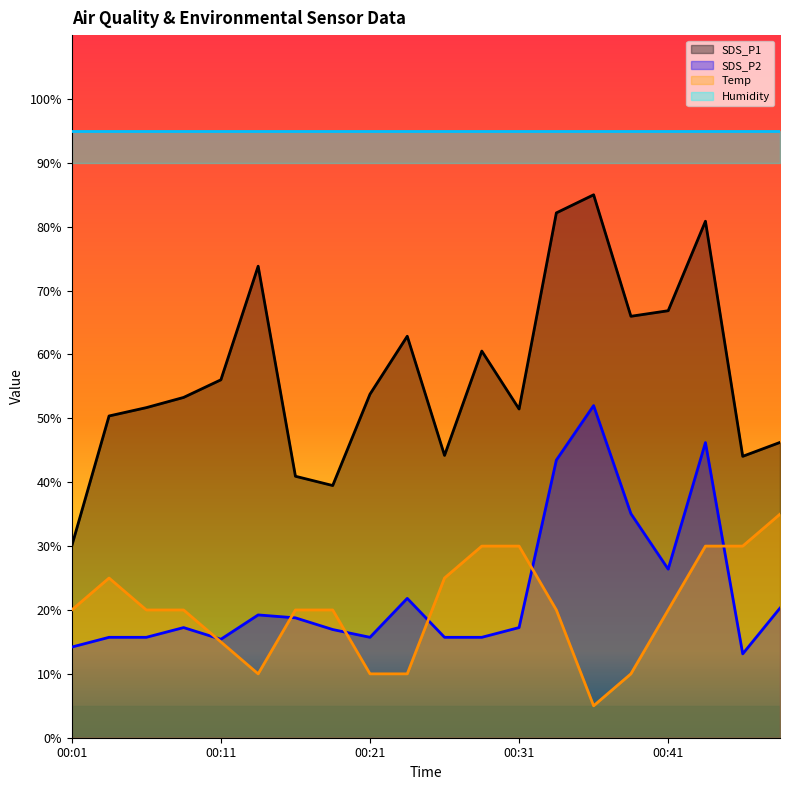

Is it true that Temp equals 22.8 at 00:11?

False